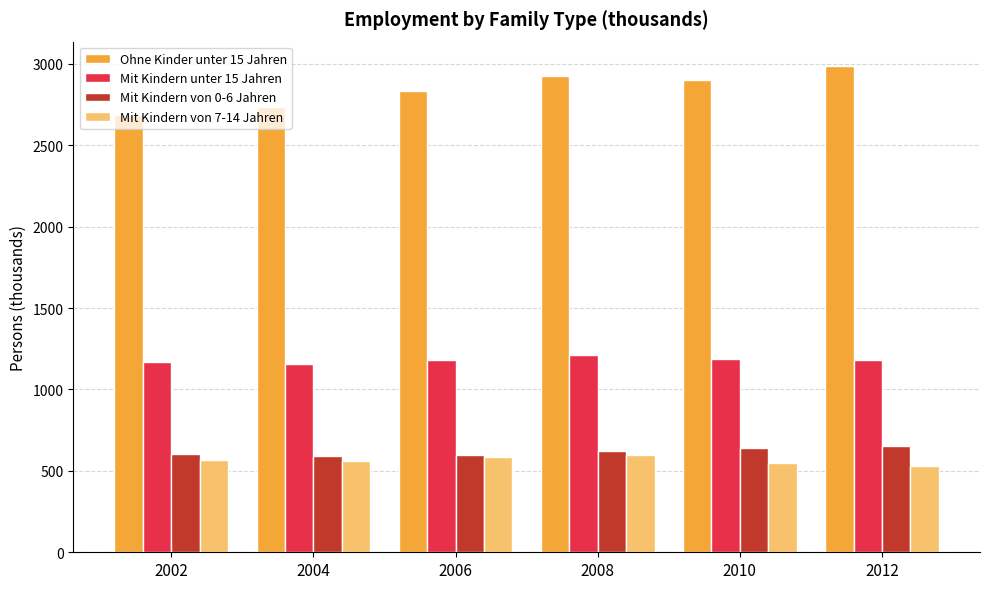

What are all the series names shown in the legend?

Ohne Kinder unter 15 Jahren, Mit Kindern unter 15 Jahren, Mit Kindern von 0-6 Jahren, Mit Kindern von 7-14 Jahren